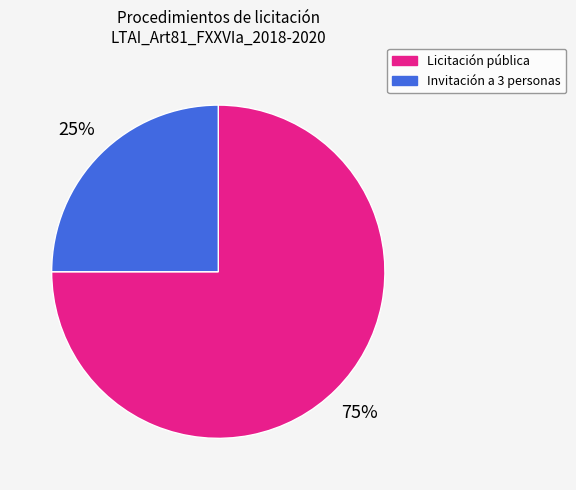

To the nearest percent, what is the average slice percentage?

50%